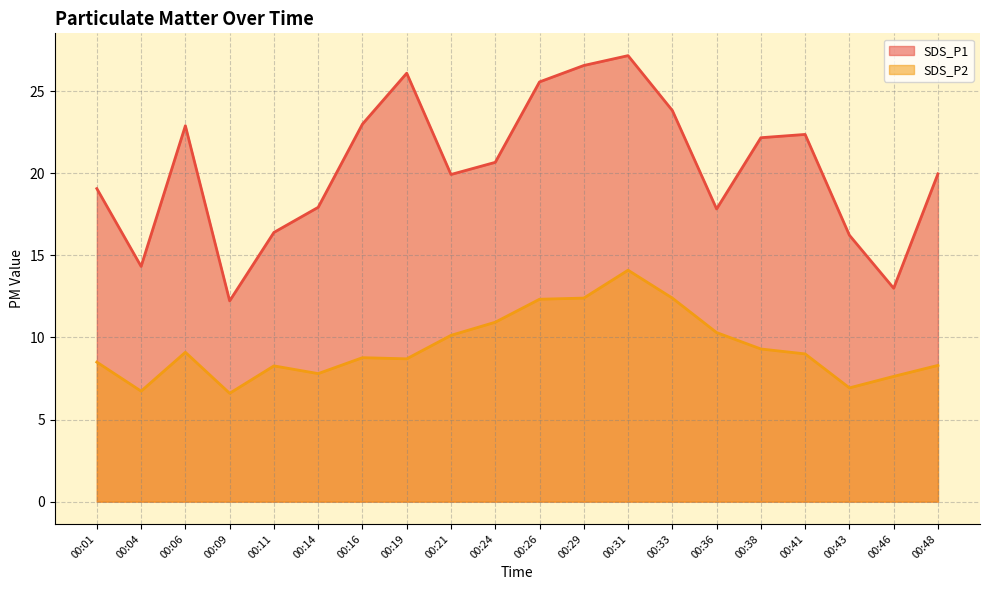

Where is SDS_P1 nearest to the value 19?

00:01